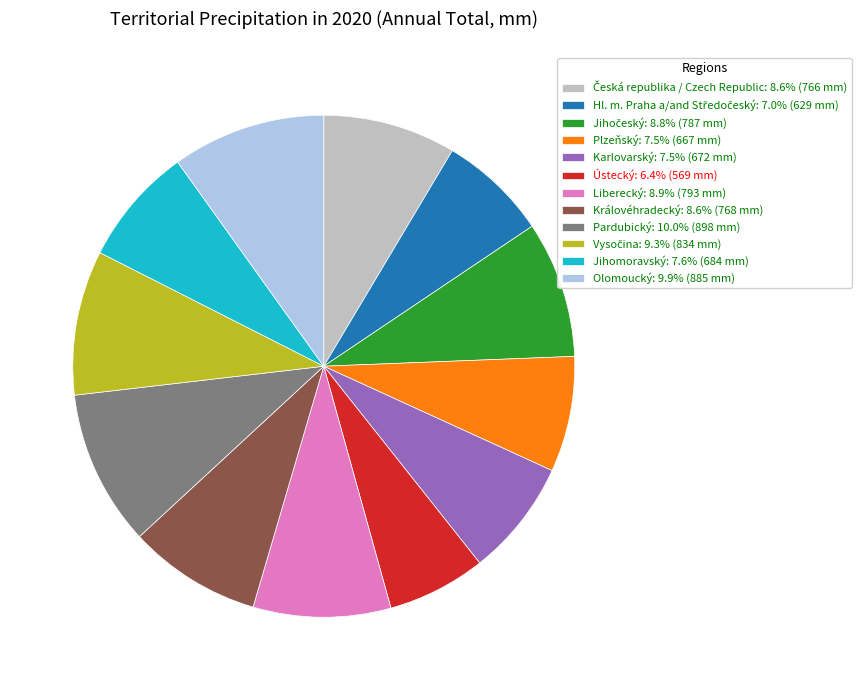

Does any single category account for the majority?

No